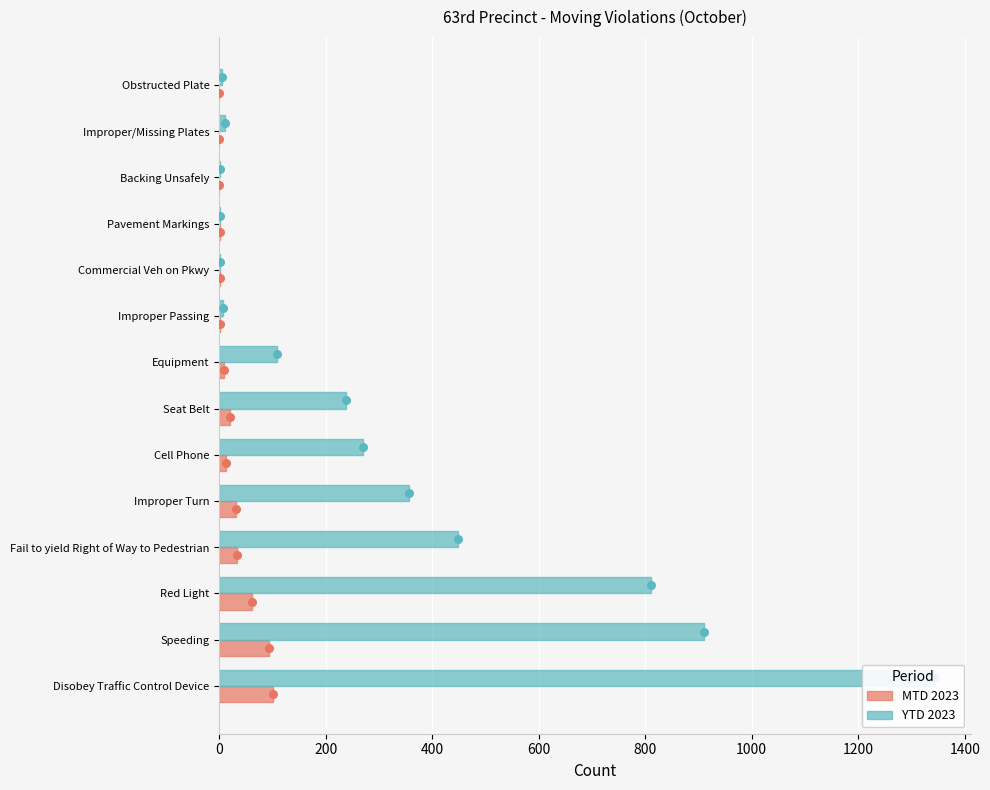

Which series has the widest spread of Y values?

YTD 2023